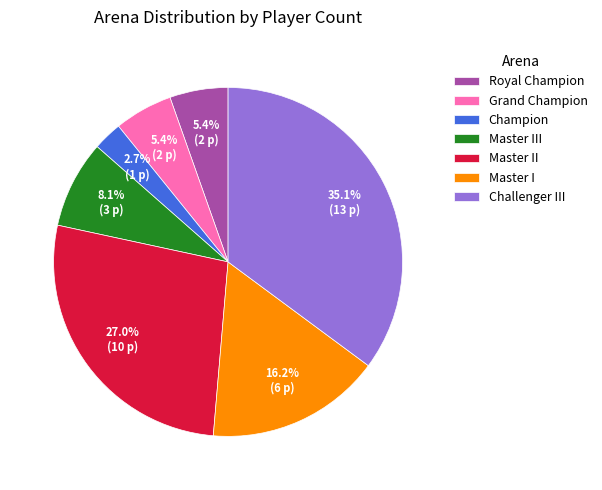

The Master I slice represents 11% of the pie. True or false?

False